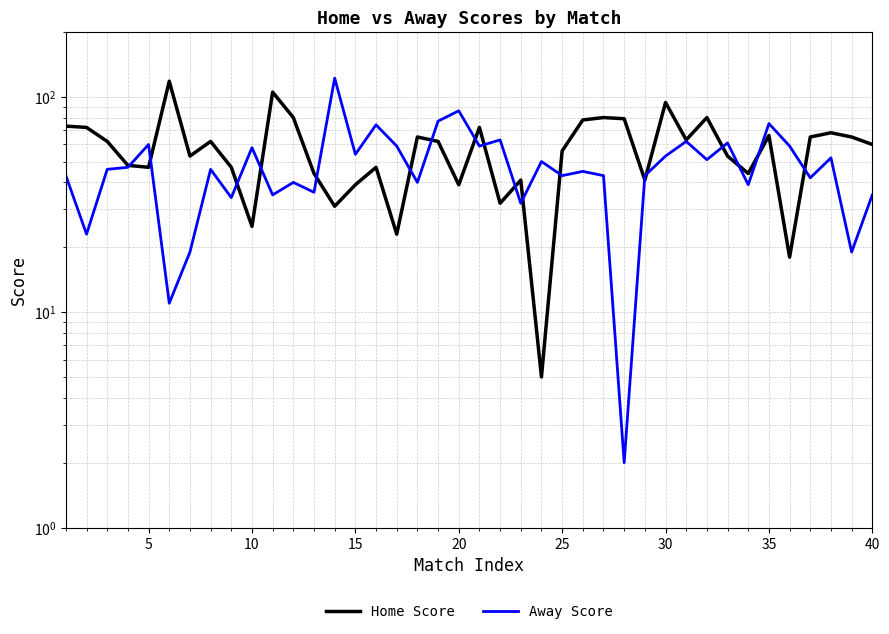

The value of Home Score at 20 is 18. True or false?

False